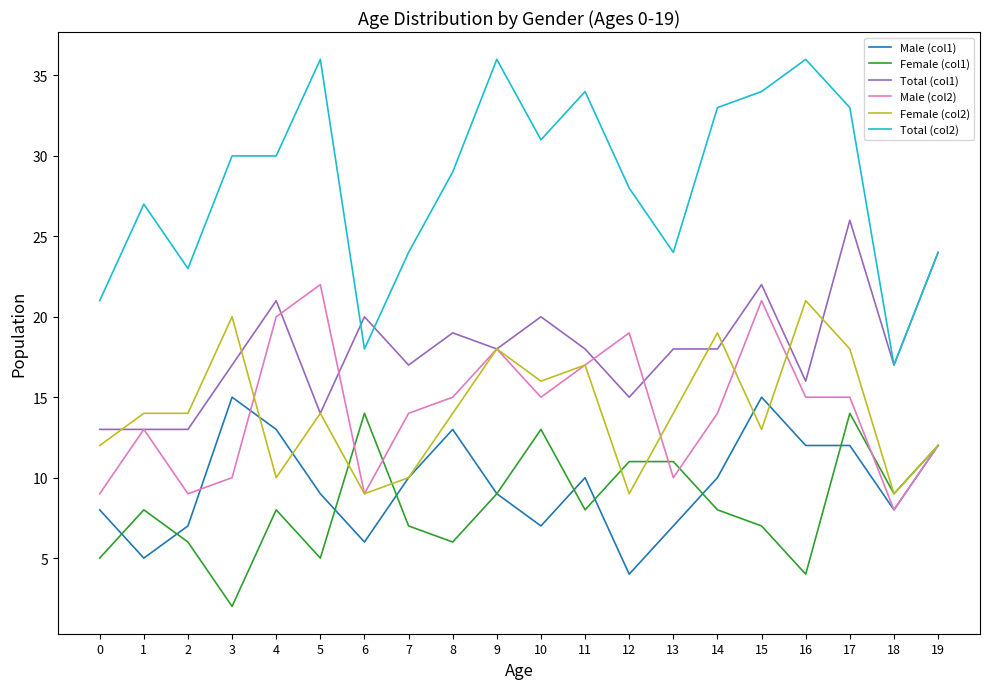

What is the difference between the maximum and minimum values in the Male (col2) series?

14